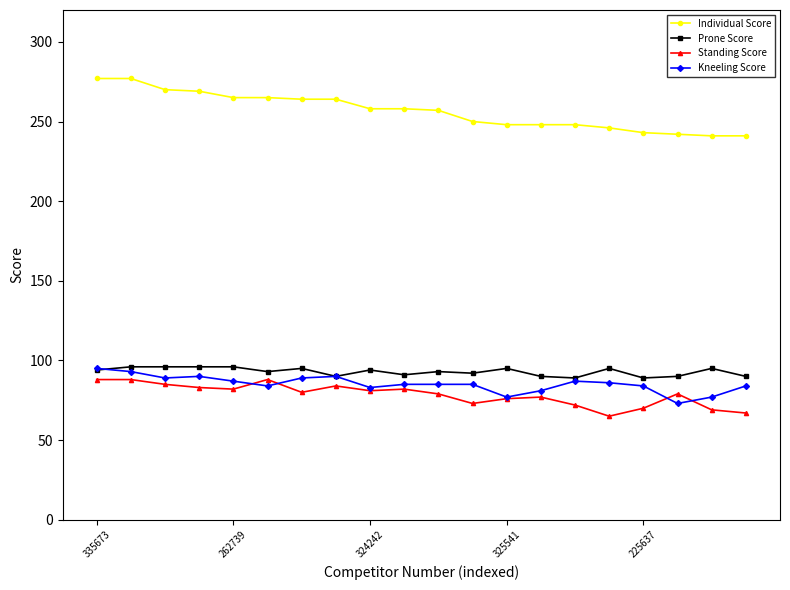

What is the maximum value shown in the chart?

277